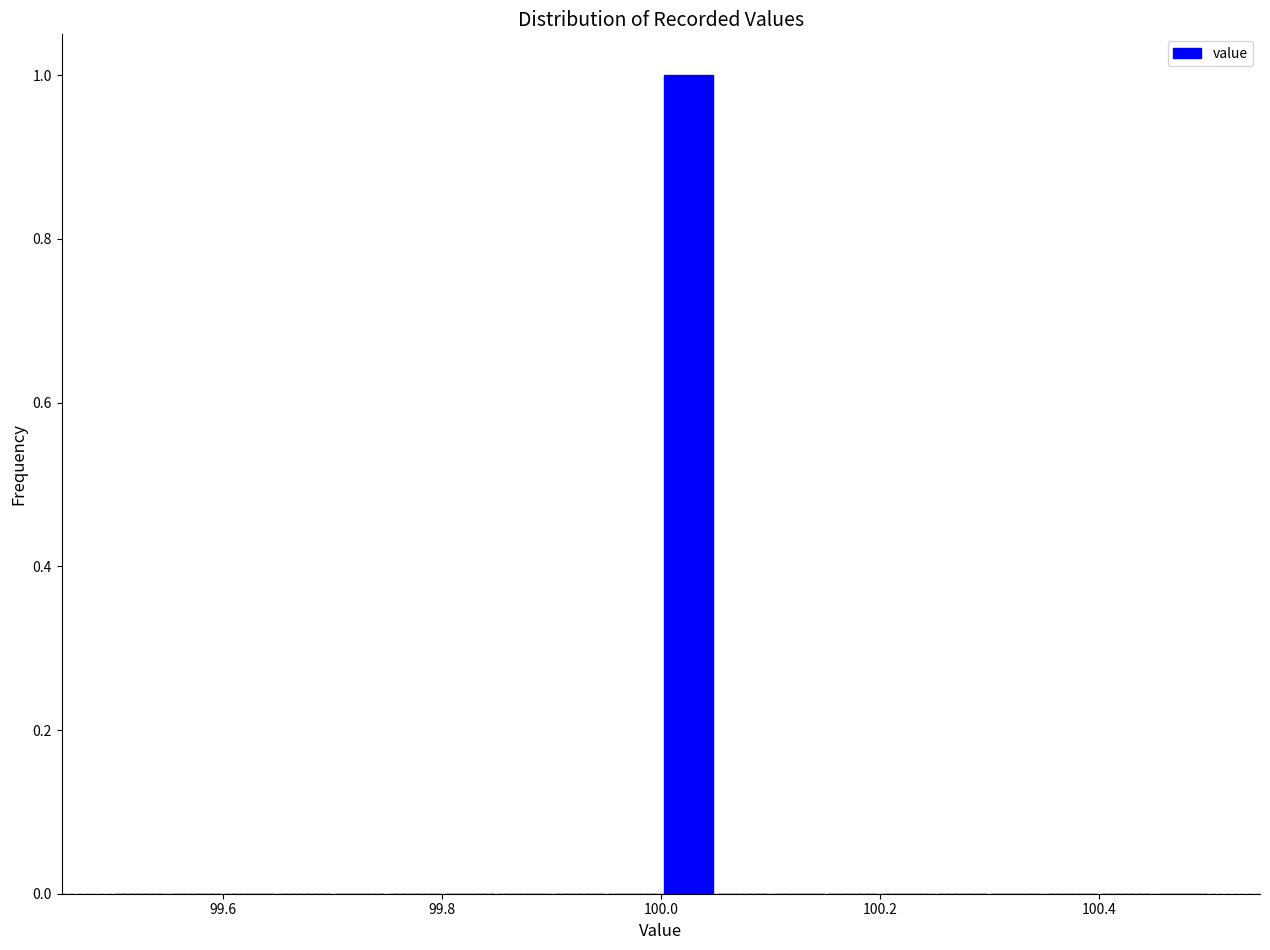

Read against the x-axis, roughly where is the centre of the tallest bar?

100.02